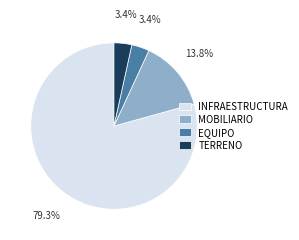

How many segments does this pie chart have?

4